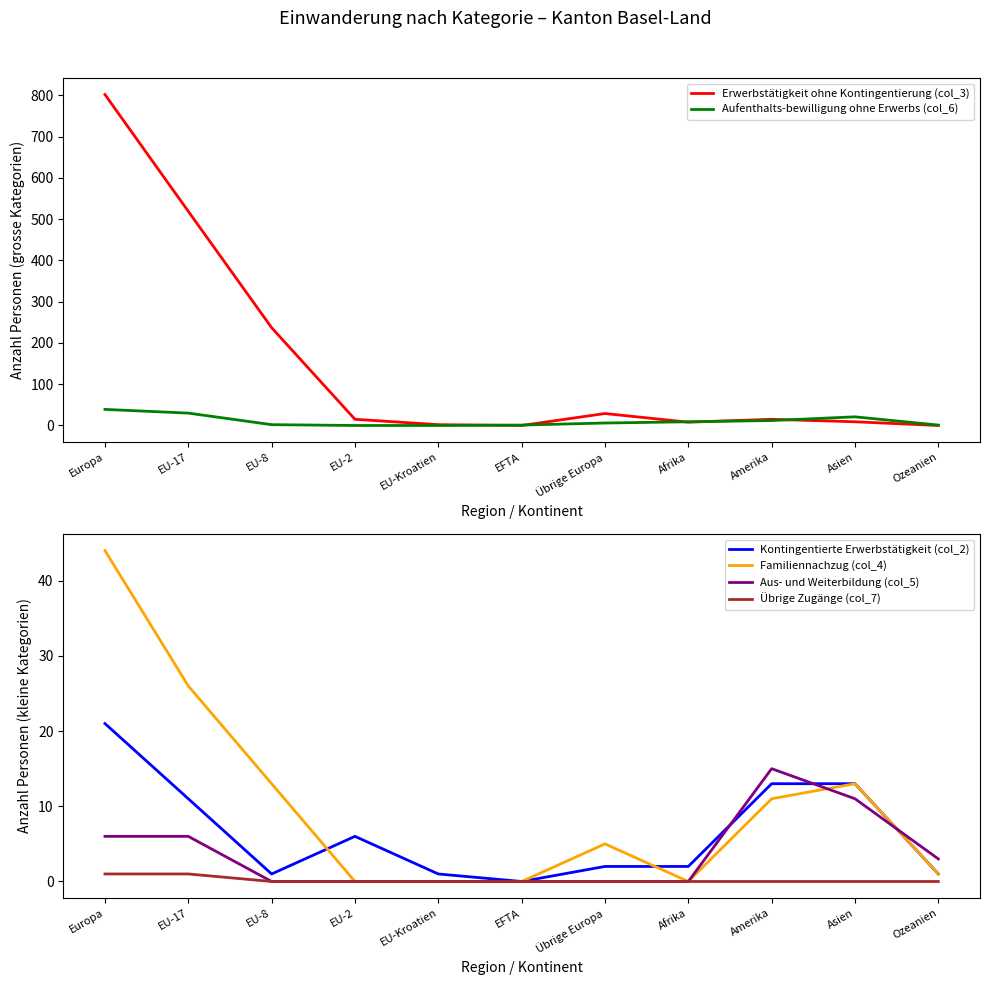

Which category has the highest value in the Aus- und Weiterbildung (col_5) series?

Amerika